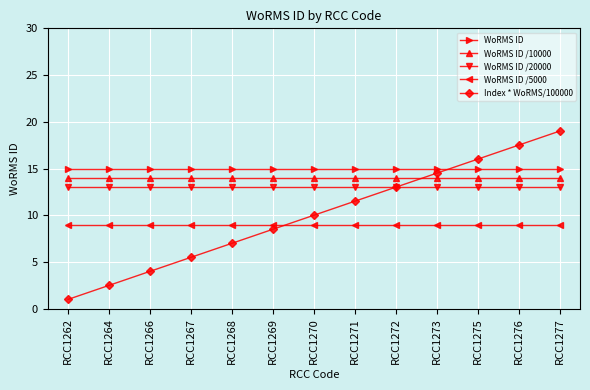

True or false: Index * WoRMS/100000 has more than 2 points higher than both neighbors.

False